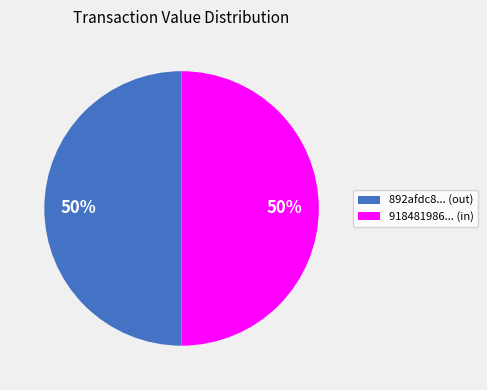

To the nearest percent, what is the average slice percentage?

50%